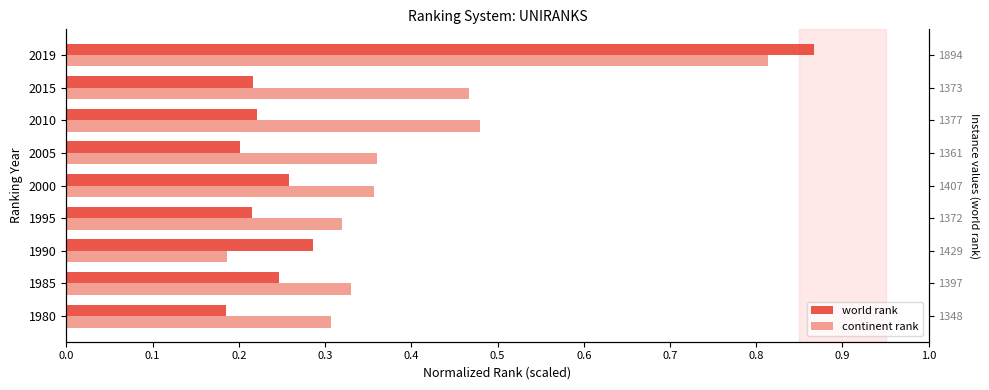

Reading left to right, what are all the values shown in this chart?

world rank: 0.2	0.2	0.3	0.2	0.3	0.2	0.2	0.2	0.9
continent rank: 0.3	0.3	0.2	0.3	0.4	0.4	0.5	0.5	0.8